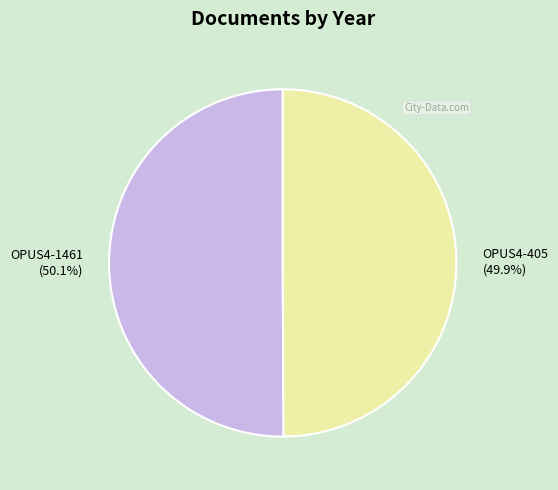

What is the ratio of the value at OPUS4-1461 to the value at OPUS4-405?

1.0